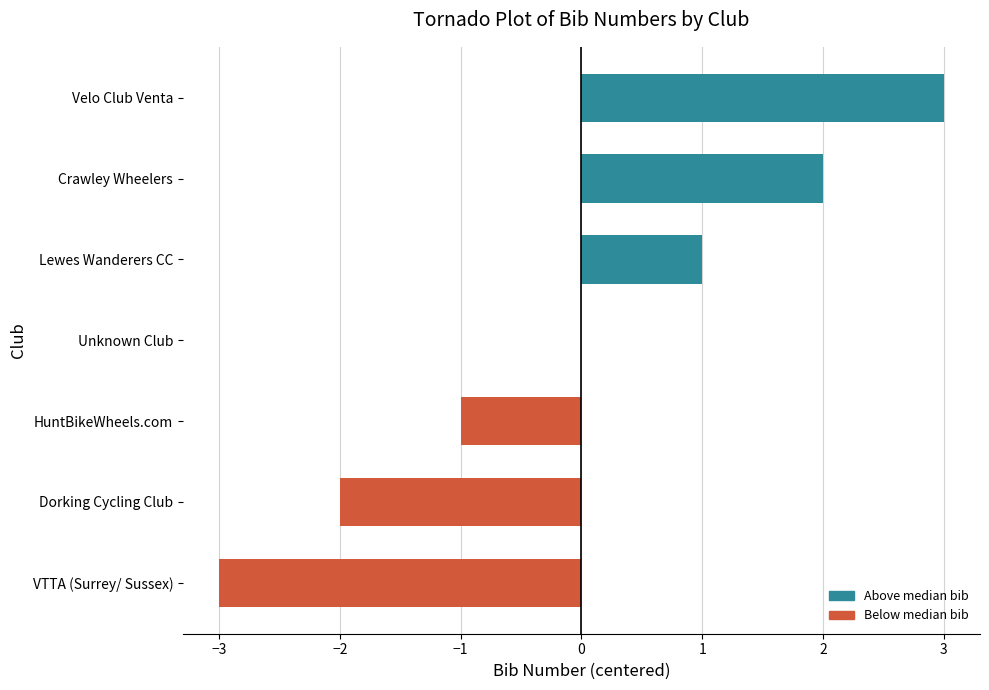

How many values are between -2 and 2?

5